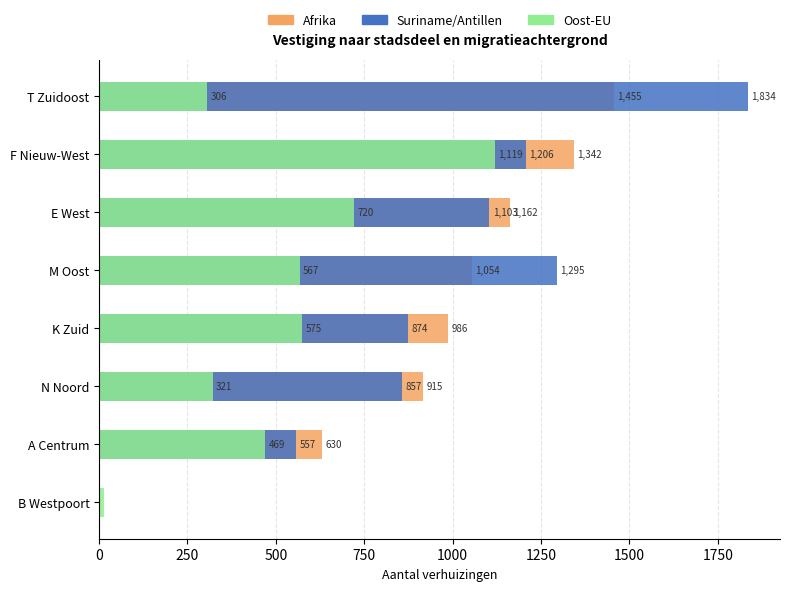

The value of Oost-EU at B Westpoort is 8. True or false?

False